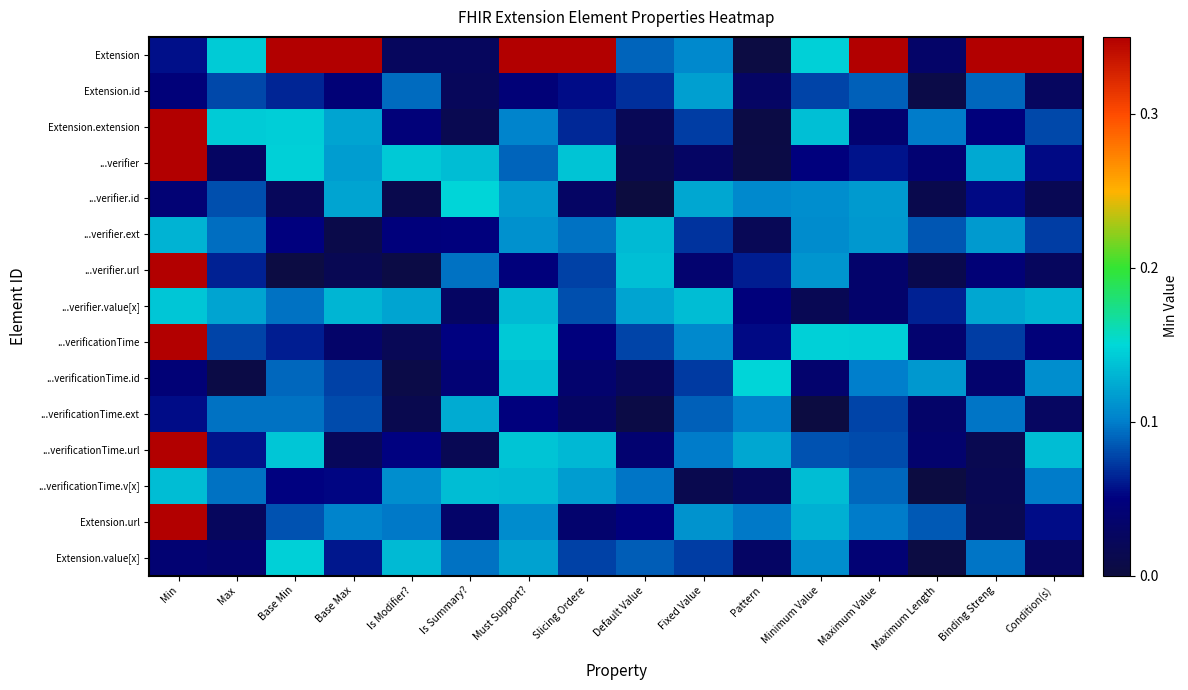

List the series in order of their peak value, lowest first.

Extension.id, ...verificationTime.ext, ...verifier.ext, ...verificationTime.v[x], ...verifier.value[x], Extension.value[x], ...verificationTime.id, ...verifier.id, Extension.url, ...verificationTime, ...verifier.url, ...verifier, ...verificationTime.url, Extension.extension, Extension